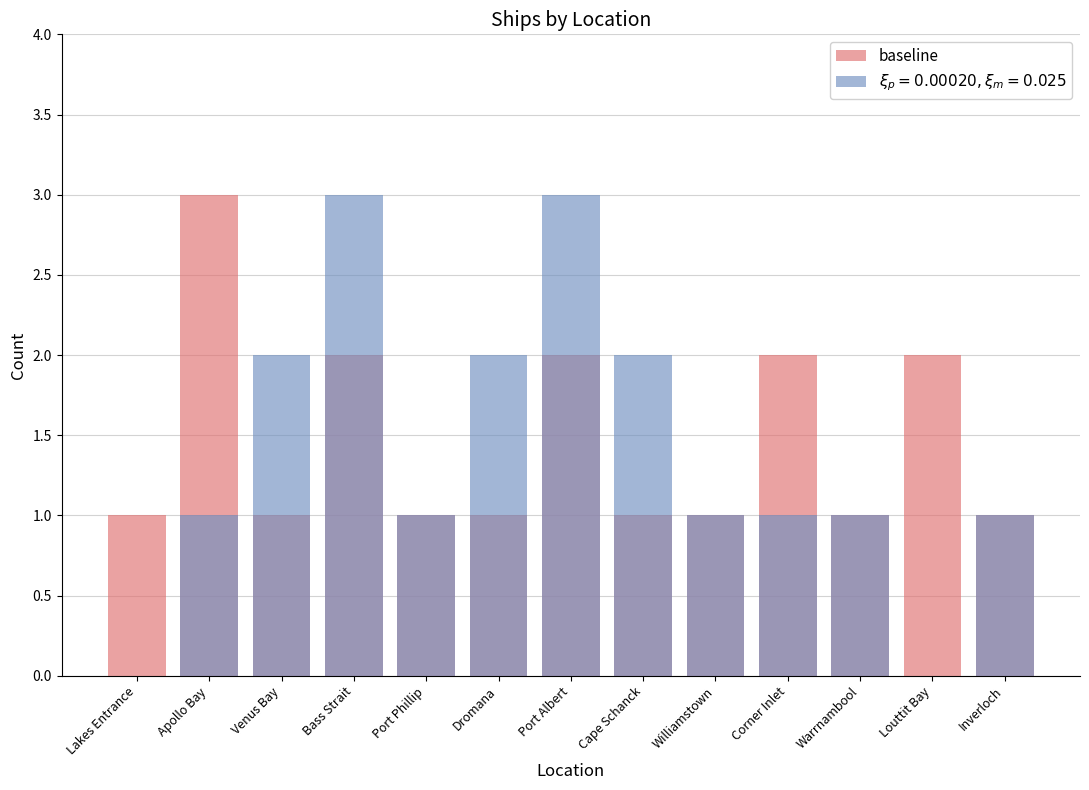

What is the minimum value shown in the chart?

1